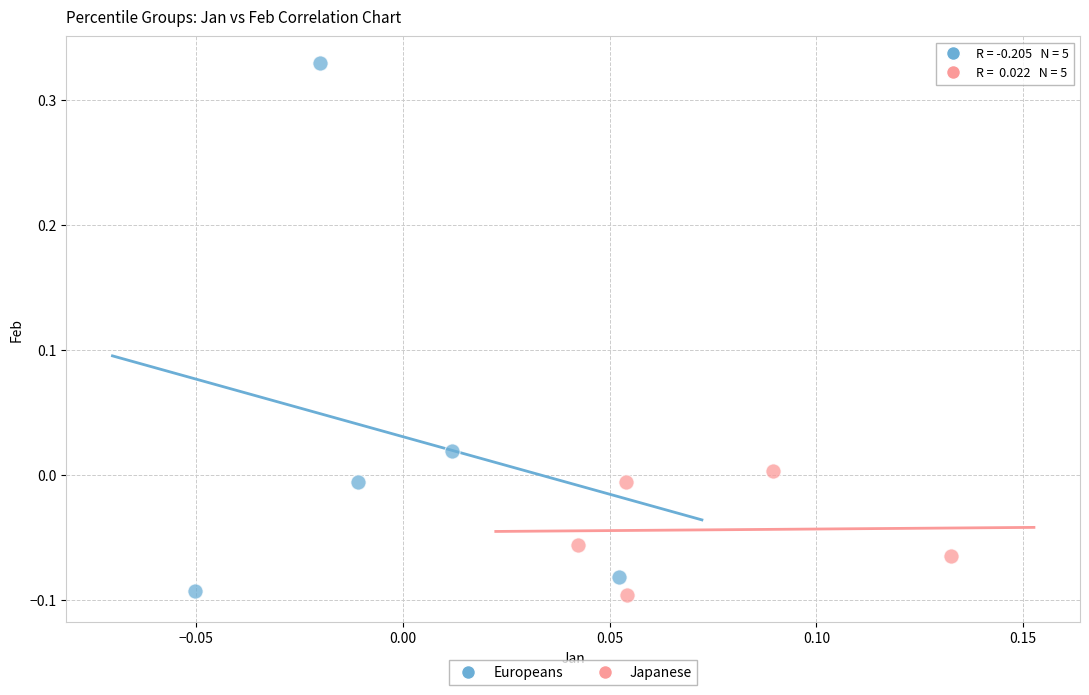

Which series contains the highest Y value?

Europeans